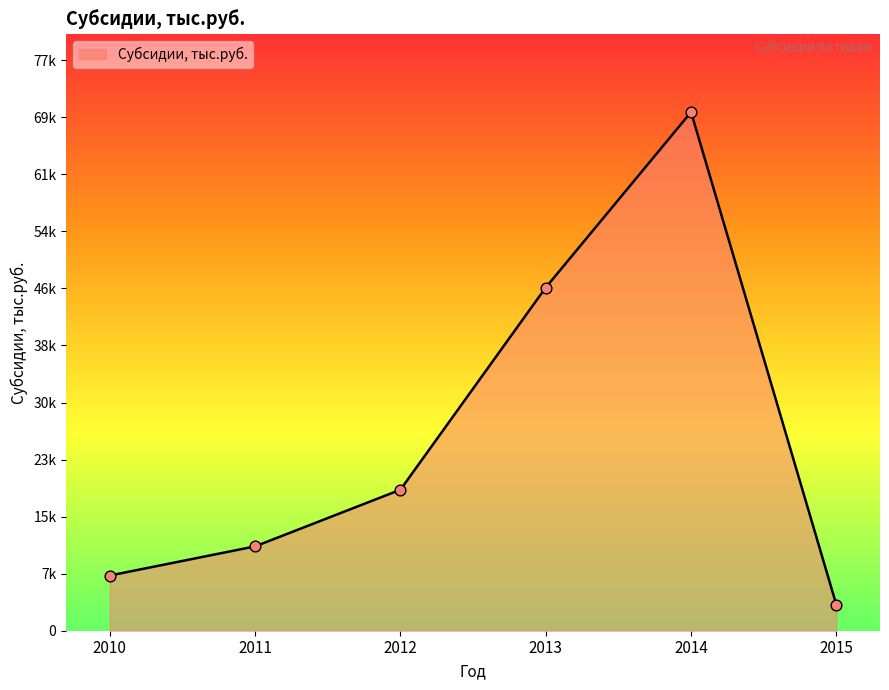

Between 2011 and 2014, which is larger?

2014